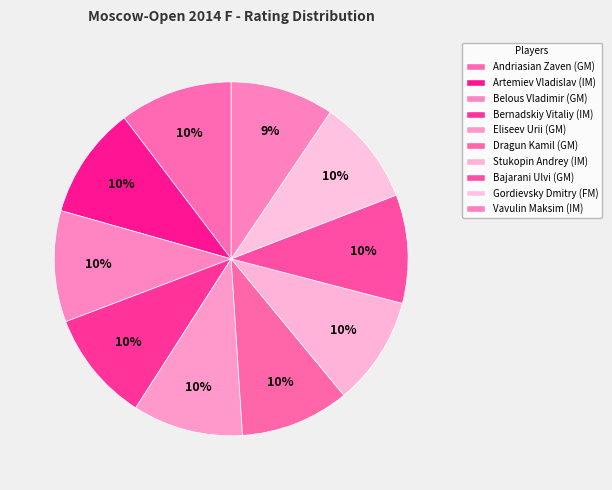

Is Belous Vladimir (GM) the majority of the pie?

No